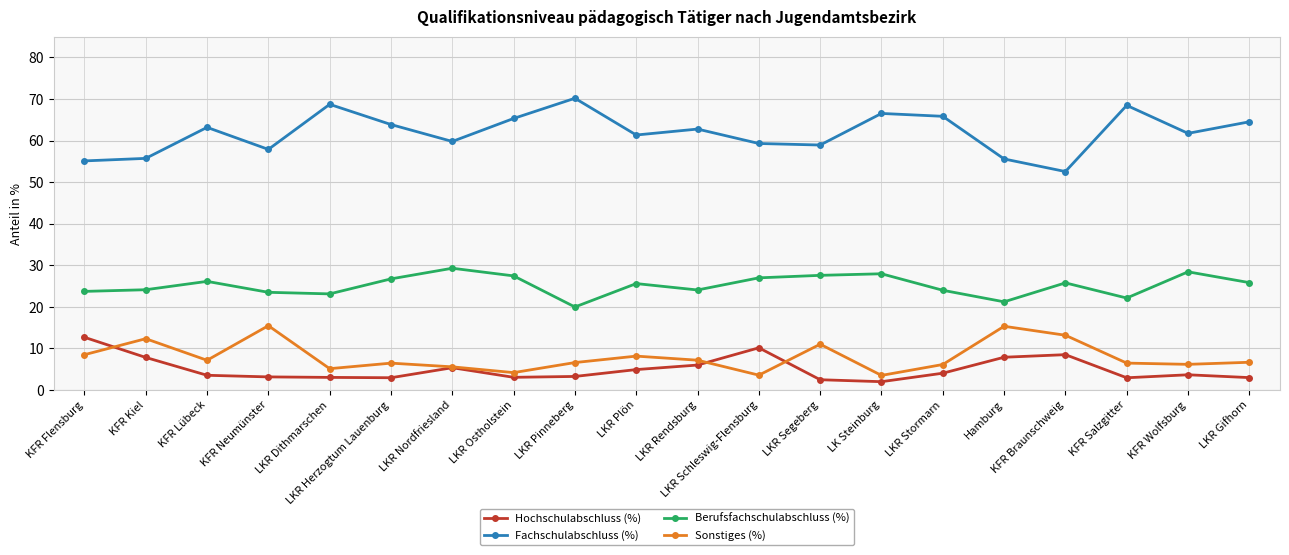

What is the difference between the maximum and second lowest values in the Fachschulabschluss (%) series?

15.1